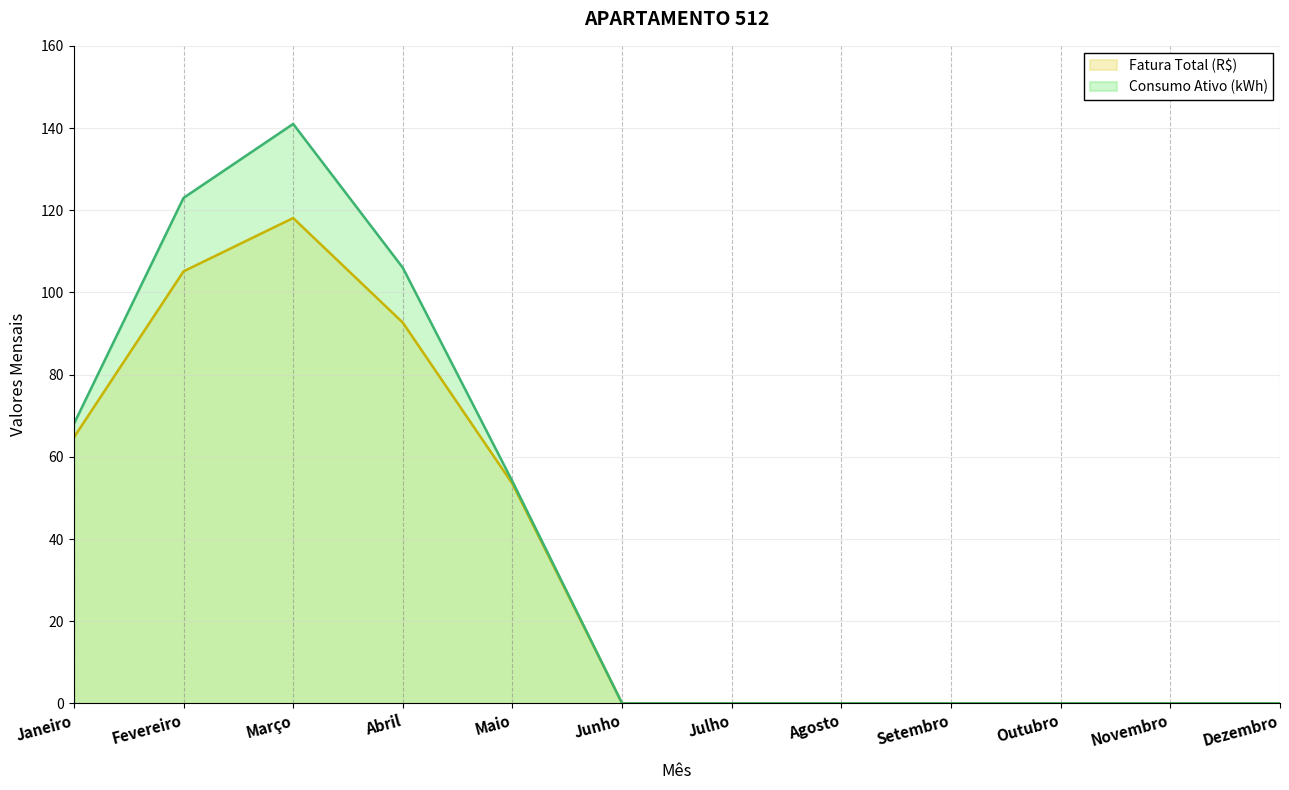

What is the spread (max minus min) of values at Janeiro?

3.3